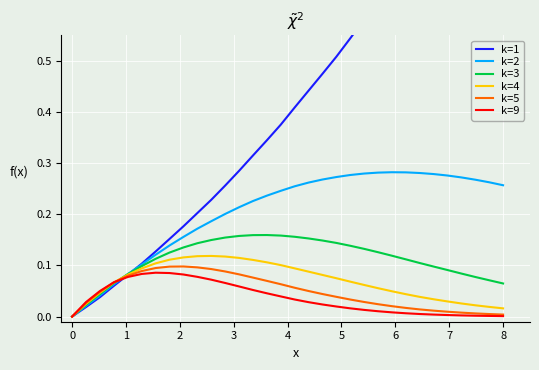

At 1, list the series in order from largest to smallest.

k=9, k=5, k=4, k=3, k=2, k=1